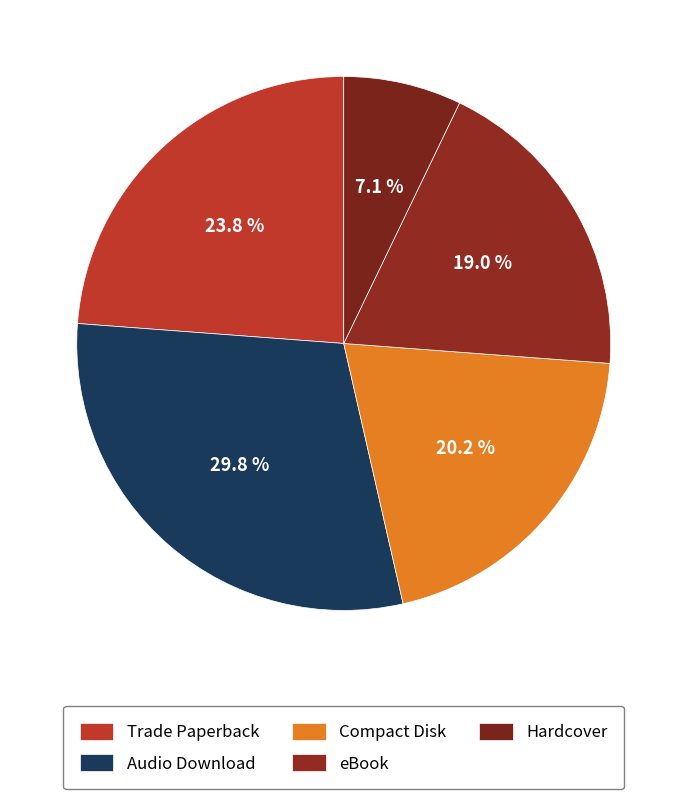

To the nearest percent, what percentage of the pie is Hardcover?

7%